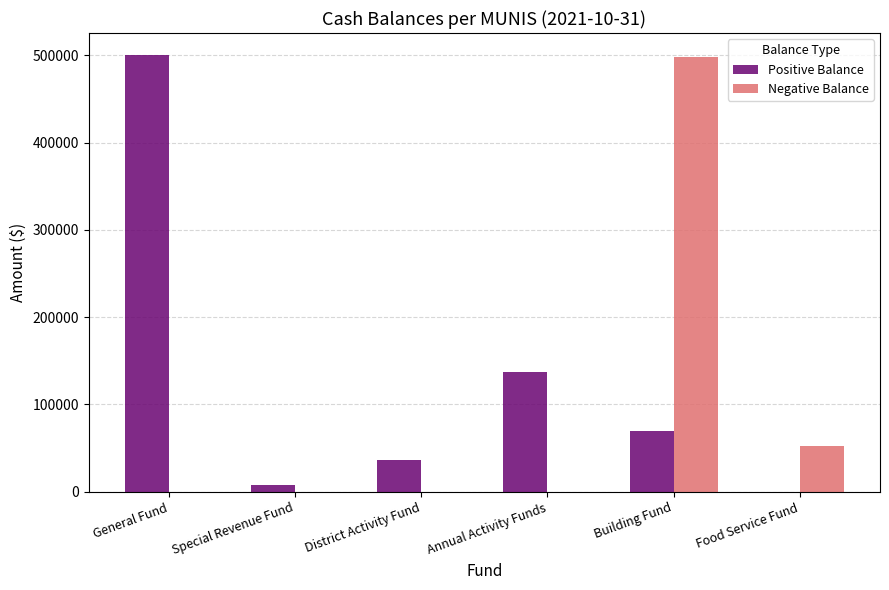

How many groups of bars are there?

6